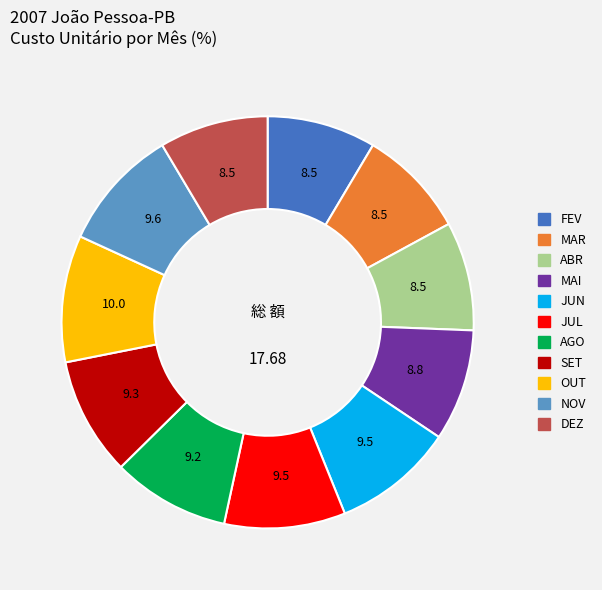

Combined, do JUN and AGO account for over 50%?

No